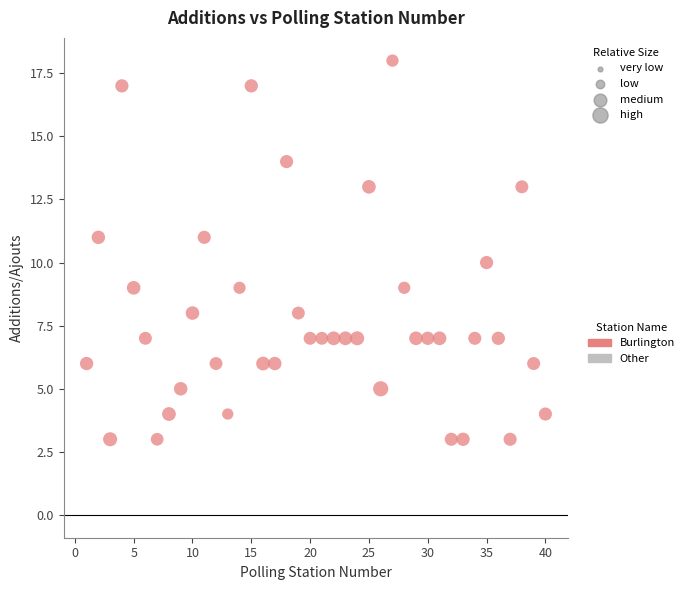

What is the range of X values (max minus min)?

39